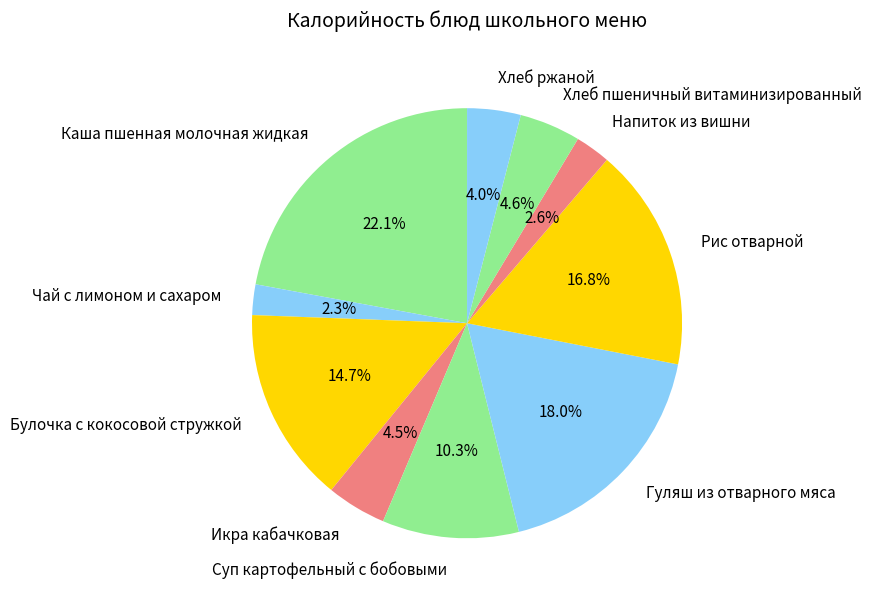

How many segments does this pie chart have?

10